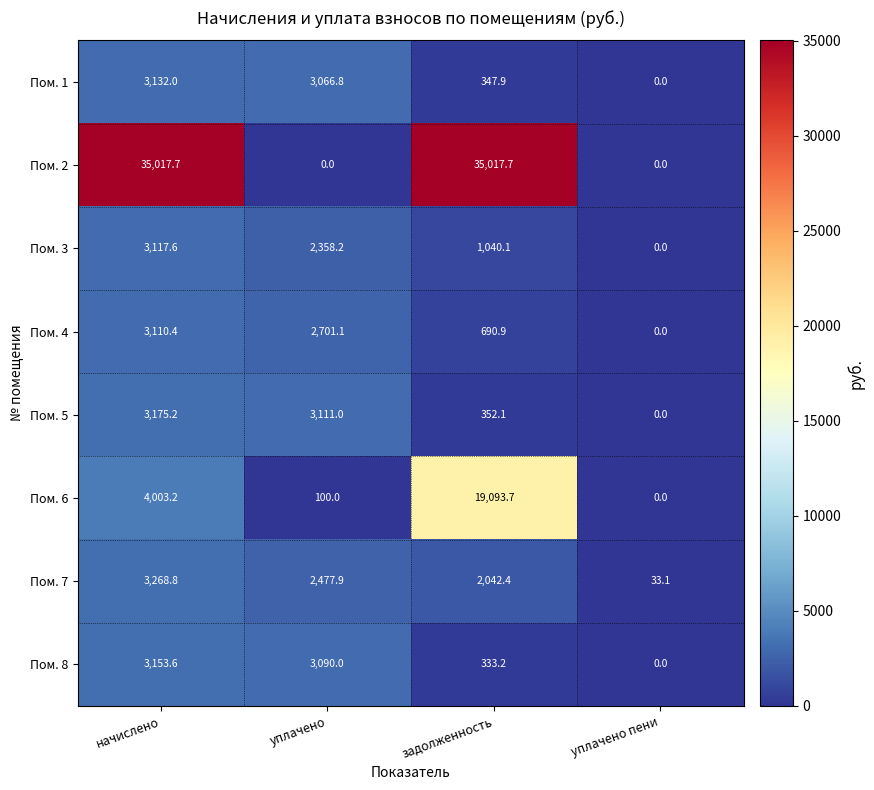

Which series has the largest total across all categories?

Пом. 2